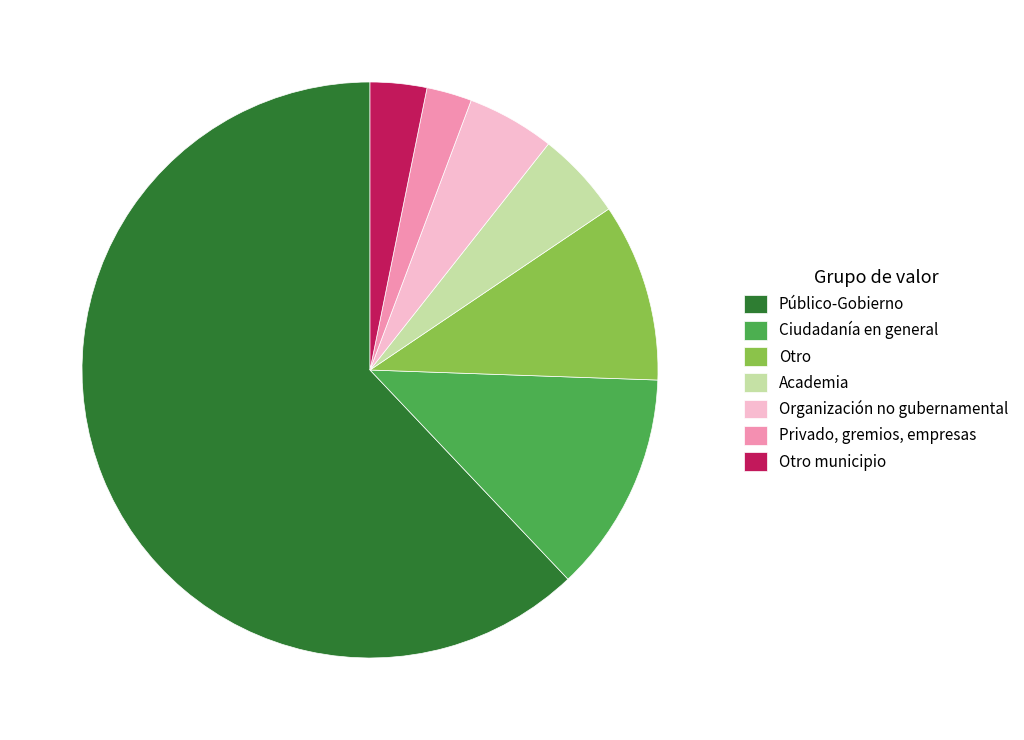

Do Privado, gremios, empresas and Público-Gobierno together represent more than half of the pie?

Yes